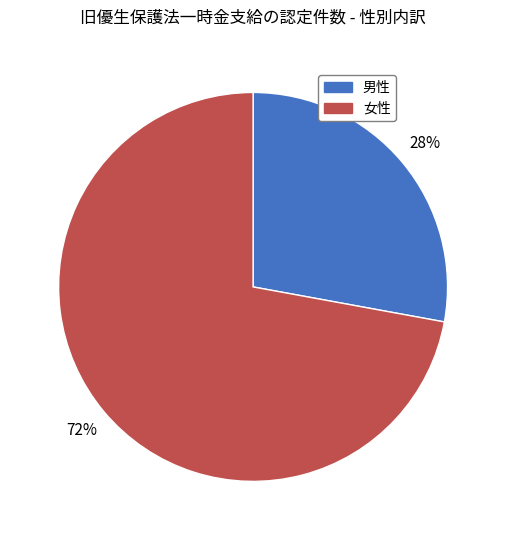

To the nearest percent, what is the combined percentage of 男性 and 女性?

100%